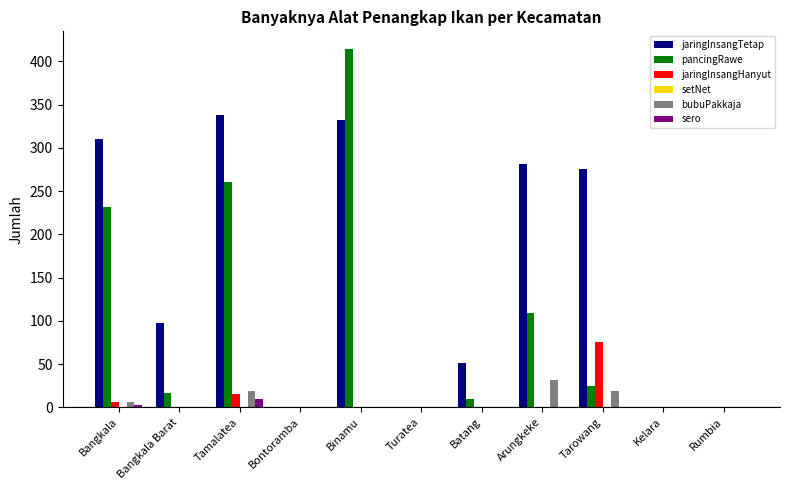

What is the sum of all pancingRawe values?

1066